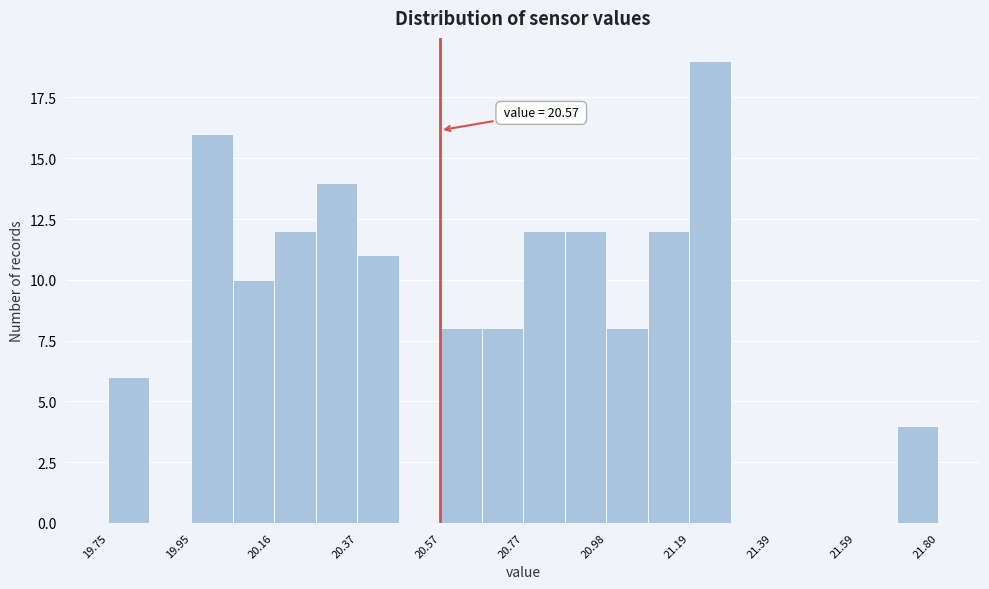

Around what value on the x-axis is the tallest bar? Give the approximate position of its centre, as read against the axis.

21.25